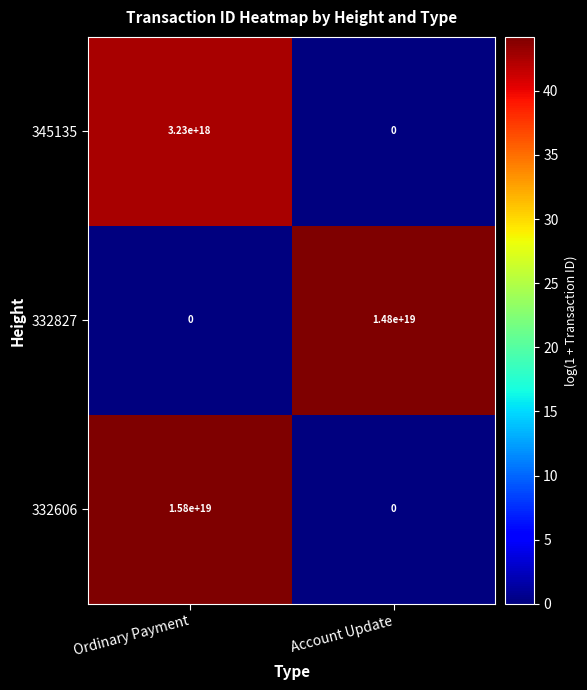

Which series has the largest total across all categories?

332606